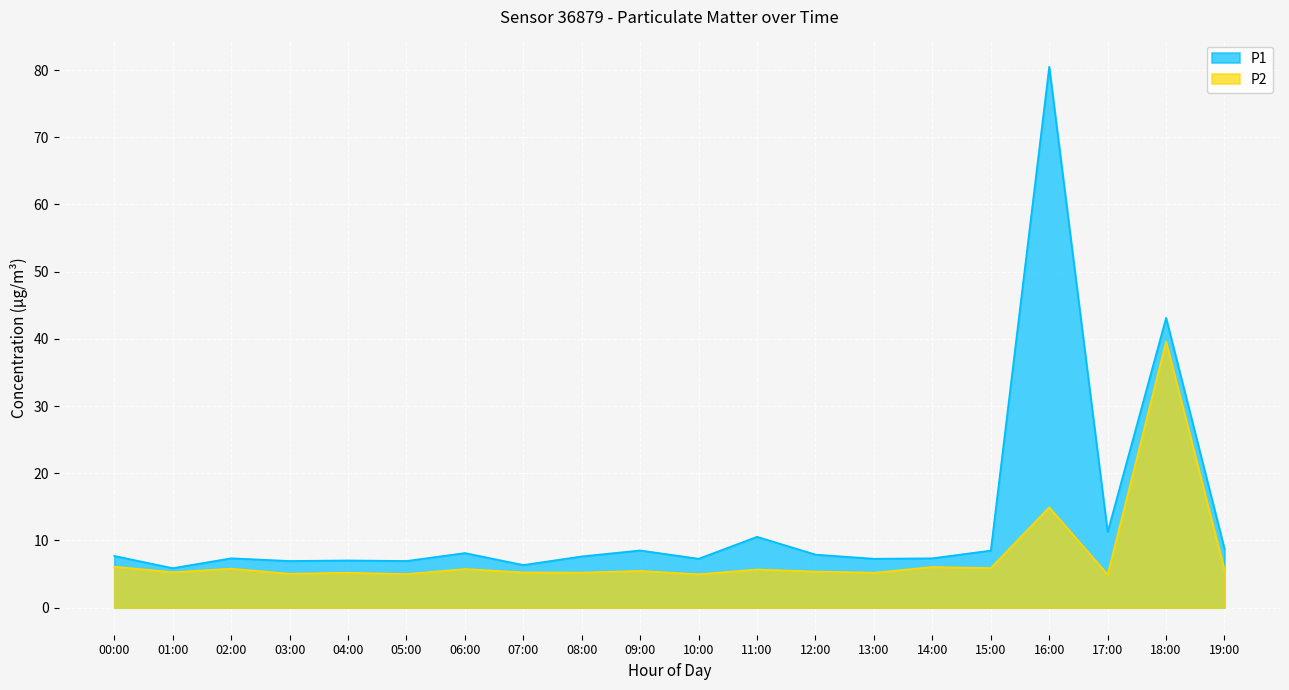

List the labels in order of P1 value, smallest first.

01:00, 07:00, 03:00, 05:00, 04:00, 10:00, 13:00, 02:00, 14:00, 08:00, 00:00, 12:00, 06:00, 15:00, 09:00, 19:00, 11:00, 17:00, 18:00, 16:00